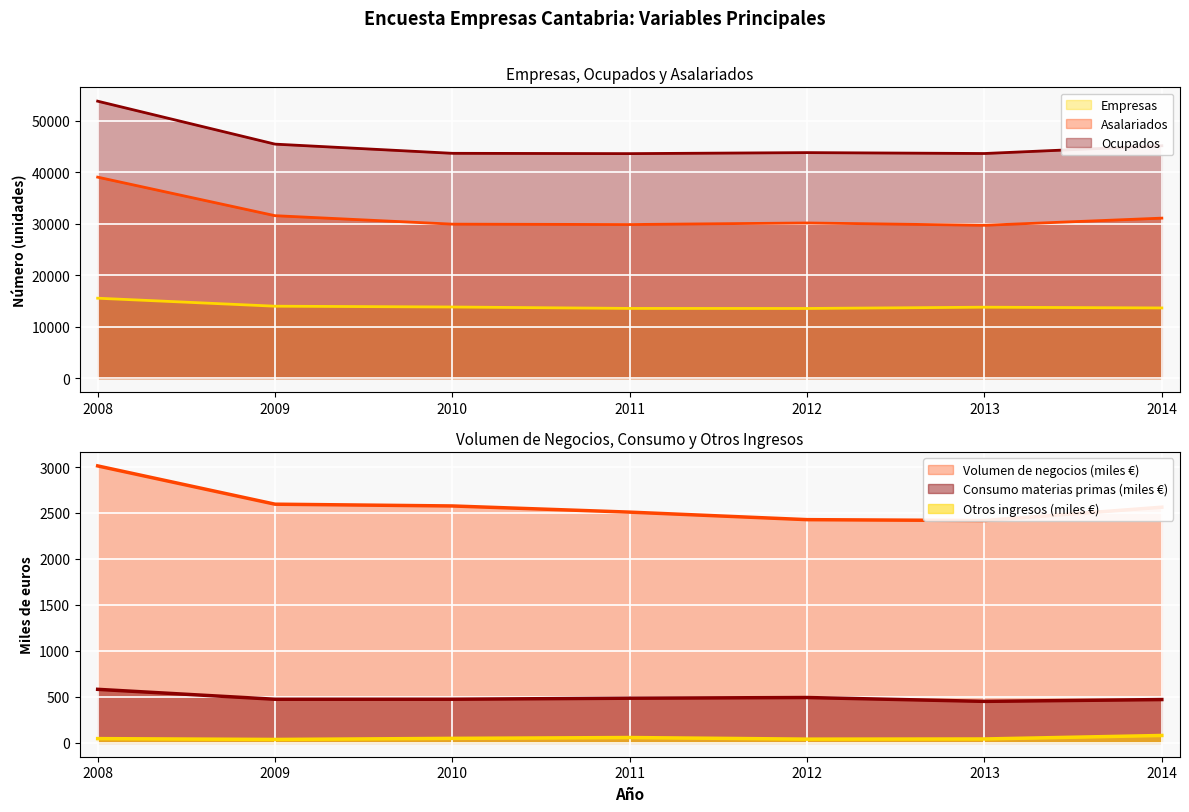

What is the difference between the Otros ingresos values at 2013 and 2011?

15.7